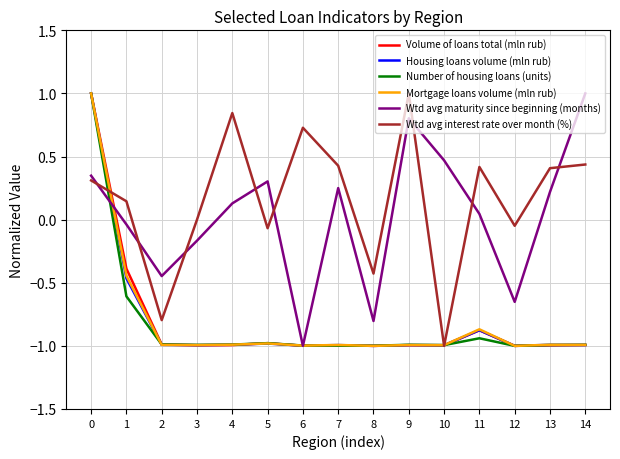

Is the value of Wtd avg maturity since beginning (months) at 4 greater than the value of Mortgage loans volume (mln rub) at 1?

Yes